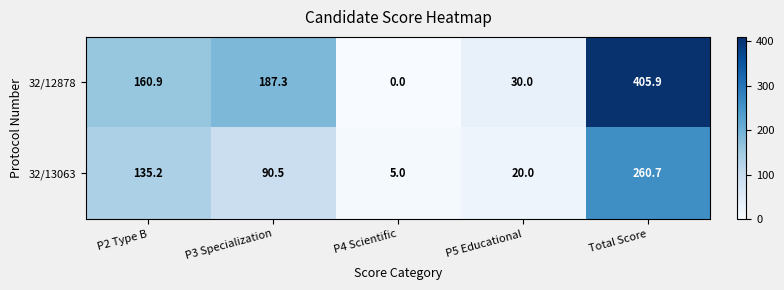

Which series changed the most between P3 Specialization and P5 Educational?

32/12878